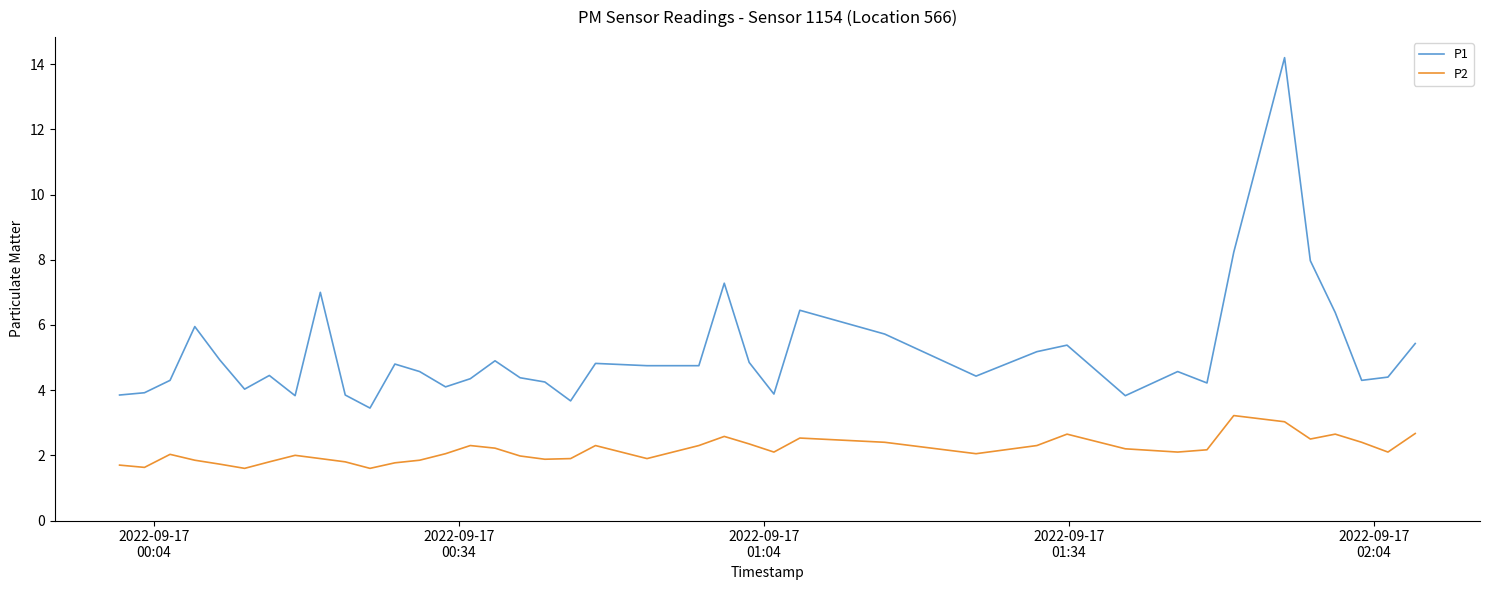

What is the smallest value displayed?

1.6